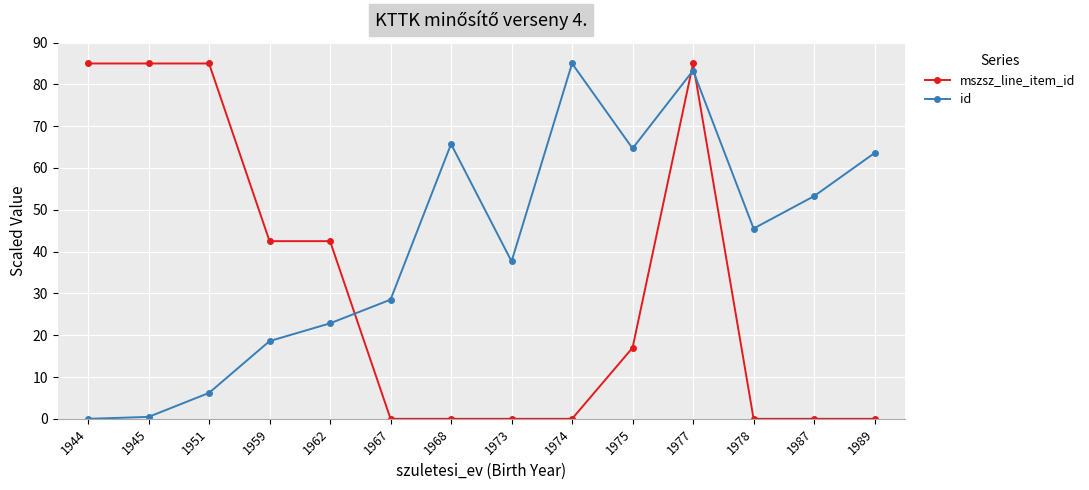

Reading left to right, what are all the values shown in this chart?

mszsz_line_item_id: 85.0	85.0	85.0	42.5	42.5	0.0	0.0	0.0	0.0	17.0	85.0	0.0	0.0	0.0
id: 0.0	0.5	6.2	18.6	22.8	28.5	65.7	37.7	85.0	64.7	83.3	45.5	53.3	63.6